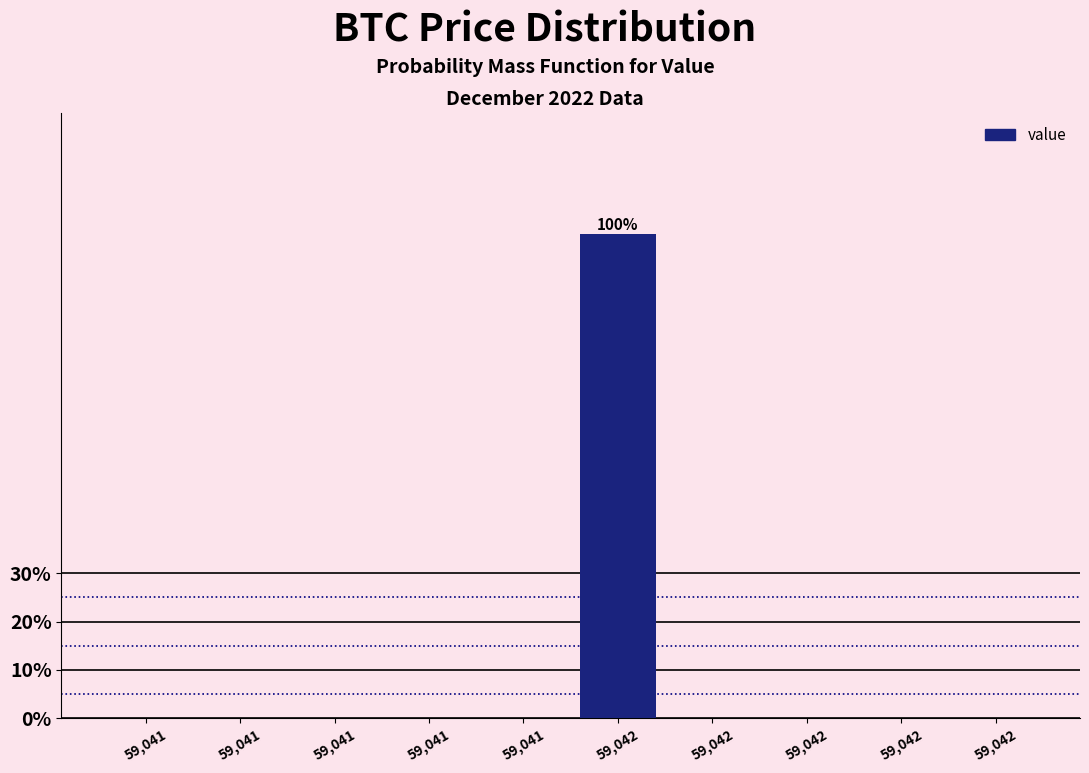

Count the number of categories in the chart.

10